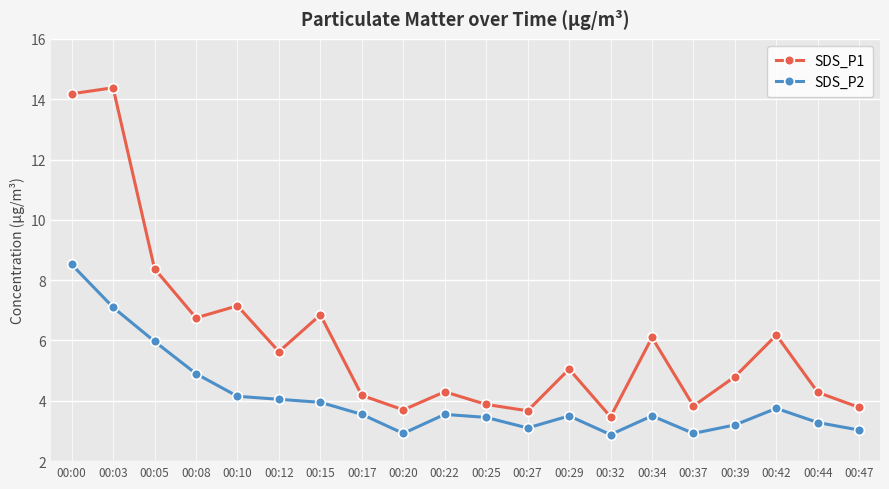

How many values in the SDS_P1 series exceed 5?

10